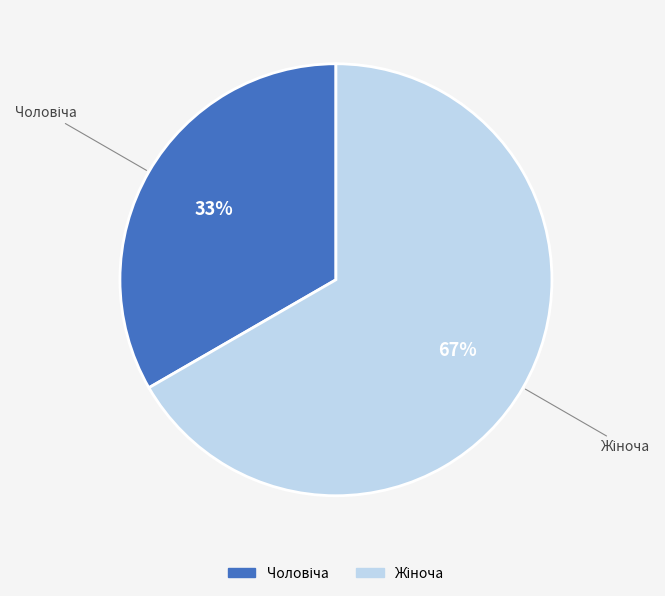

To the nearest percent, what is the average slice percentage?

50%